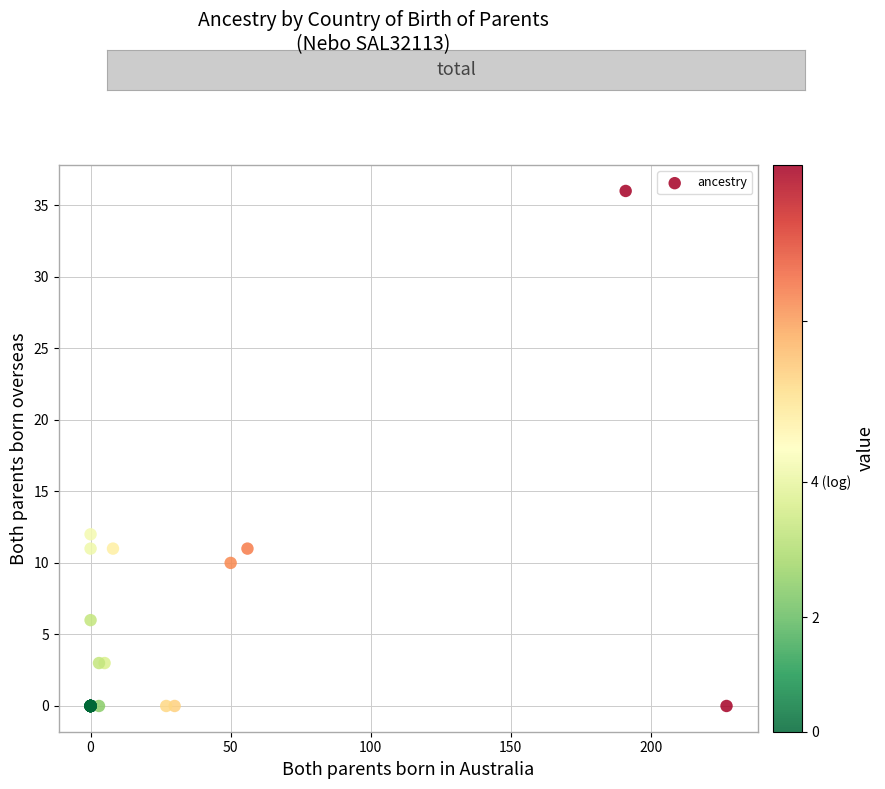

What Y value in the scatter plot is closest to 18?

12